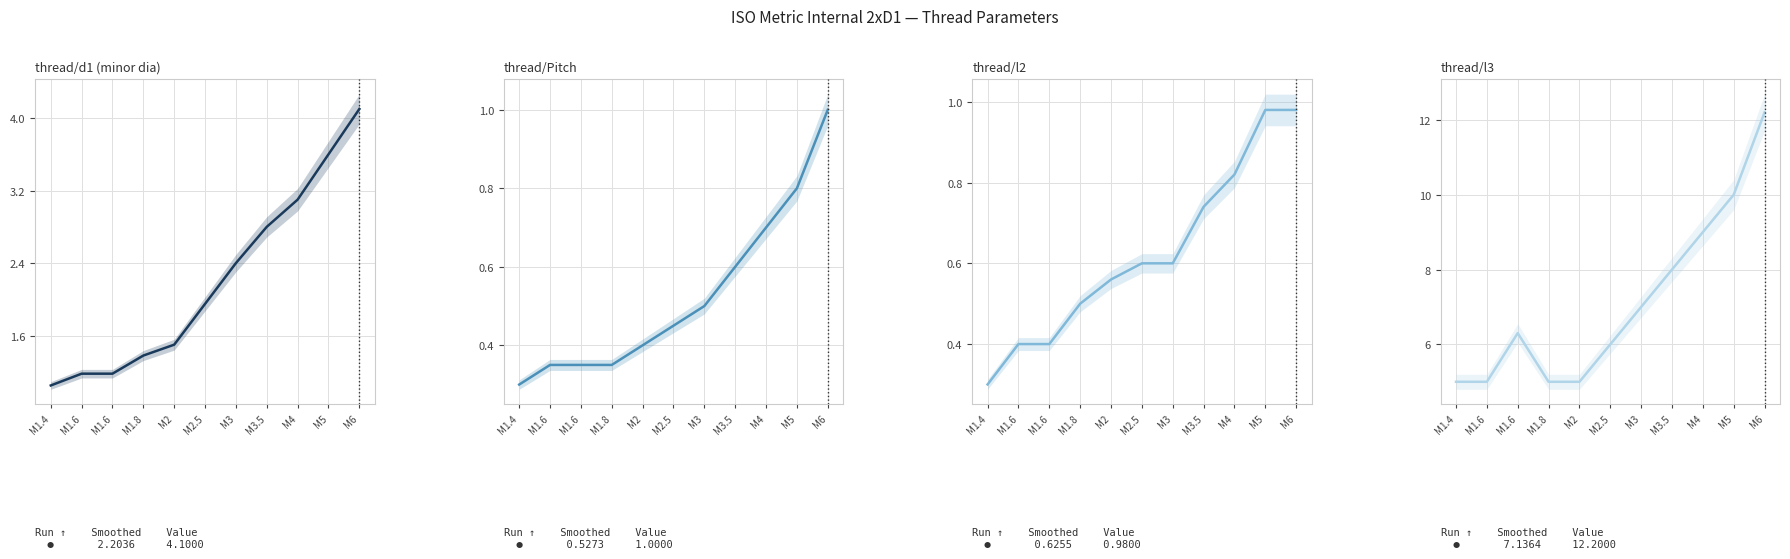

At which label does l3 reach its minimum?

M1.4